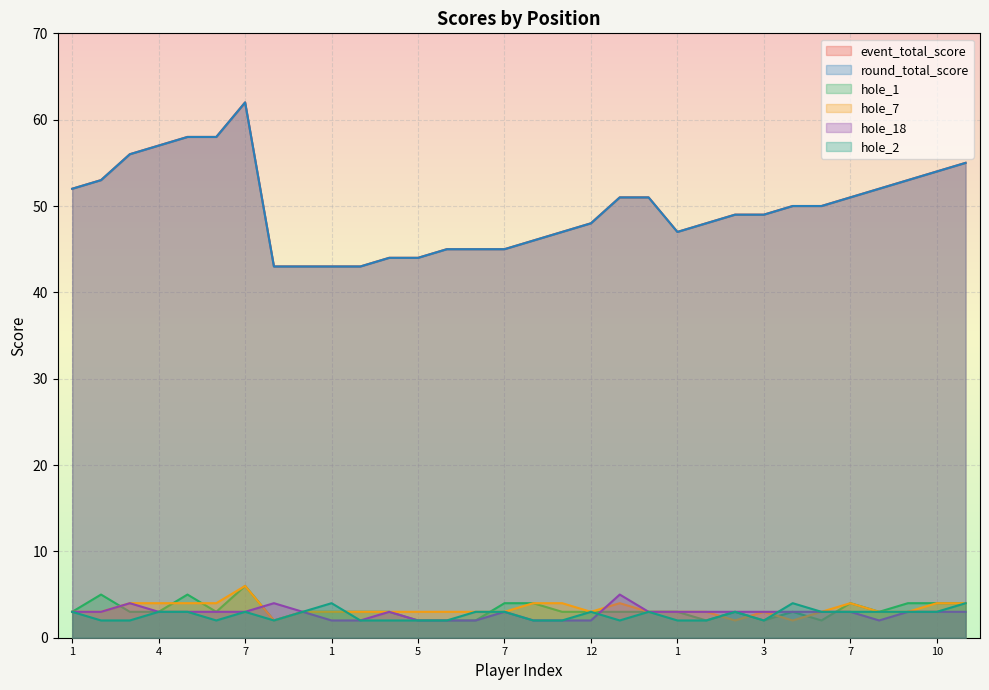

Reading left to right, extract all data points from this chart.

event_total_score: 52	53	56	57	58	58	62	43	43	43	43	44	44	45	45	45	46	47	48	51	51	47	48	49	49	50	50	51	52	53	54	55
round_total_score: 52	53	56	57	58	58	62	43	43	43	43	44	44	45	45	45	46	47	48	51	51	47	48	49	49	50	50	51	52	53	54	55
hole_1: 3	5	3	3	5	3	6	2	3	3	3	3	2	2	2	4	4	3	3	3	3	3	2	3	2	3	2	4	3	4	4	4
hole_7: 3	3	4	4	4	4	6	2	3	3	3	3	3	3	3	3	4	4	3	4	3	3	3	2	3	2	3	4	3	3	4	4
hole_18: 3	3	4	3	3	3	3	4	3	2	2	3	2	2	2	3	2	2	2	5	3	3	3	3	3	3	3	3	2	3	3	3
hole_2: 3	2	2	3	3	2	3	2	3	4	2	2	2	2	3	3	2	2	3	2	3	2	2	3	2	4	3	3	3	3	3	4